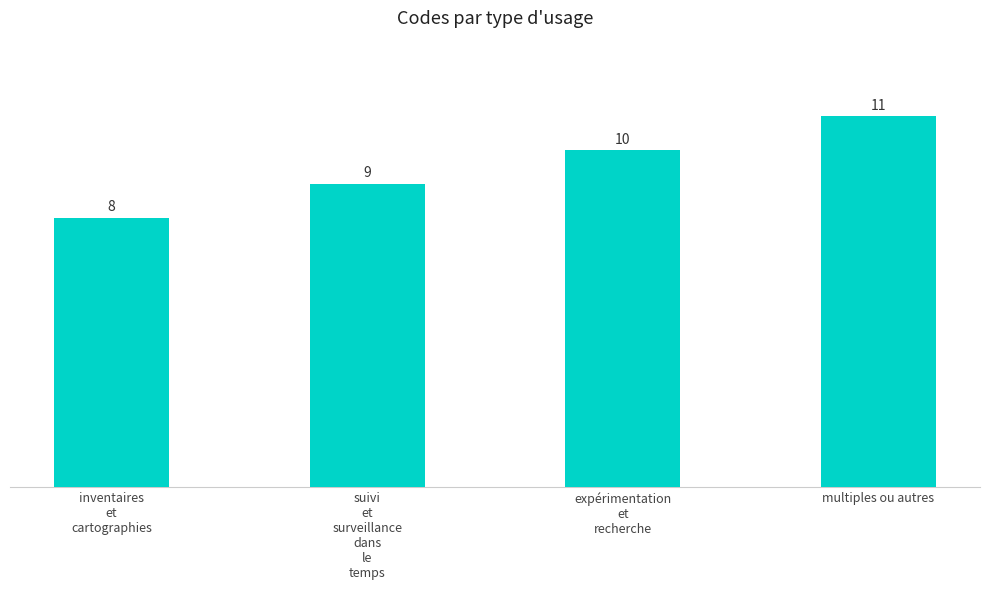

List the labels in order of value, smallest first.

inventaires
et
cartographies, suivi
et
surveillance
dans
le
temps, expérimentation
et
recherche, multiples ou autres